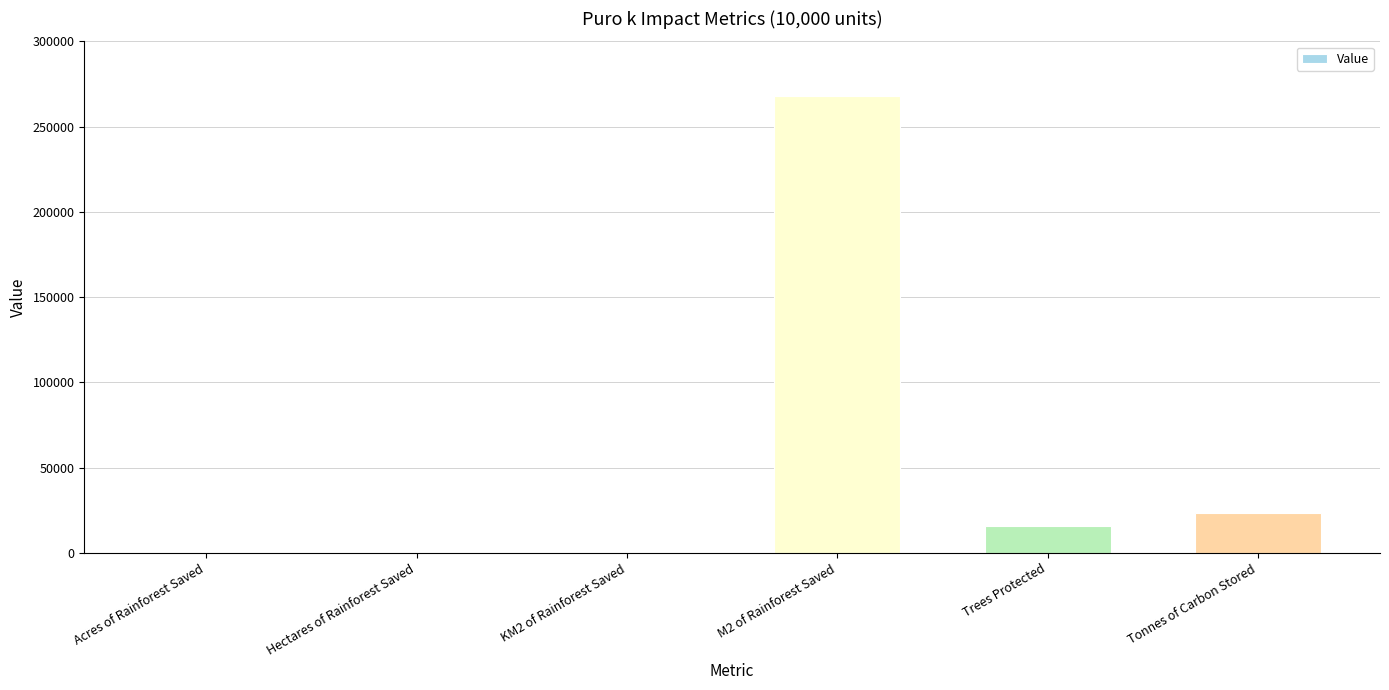

Are the bars horizontal?

No